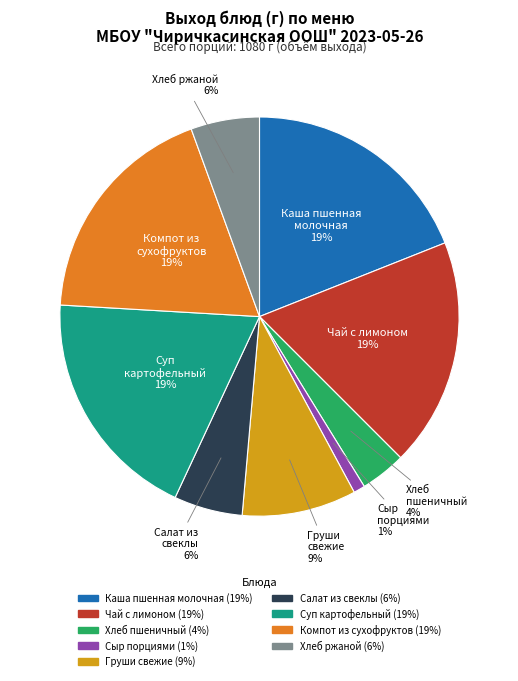

To the nearest percent, what percentage of the pie is Хлеб ржаной?

6%